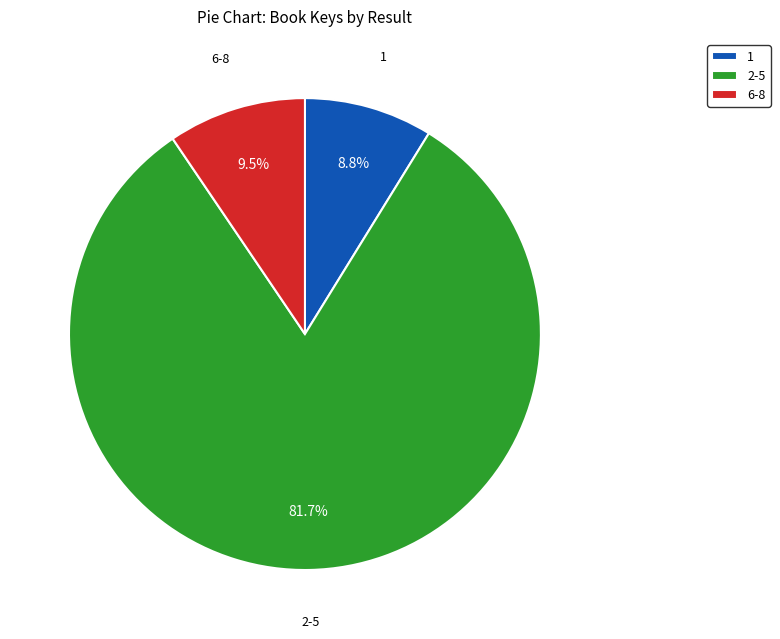

How many segments does this pie chart have?

3